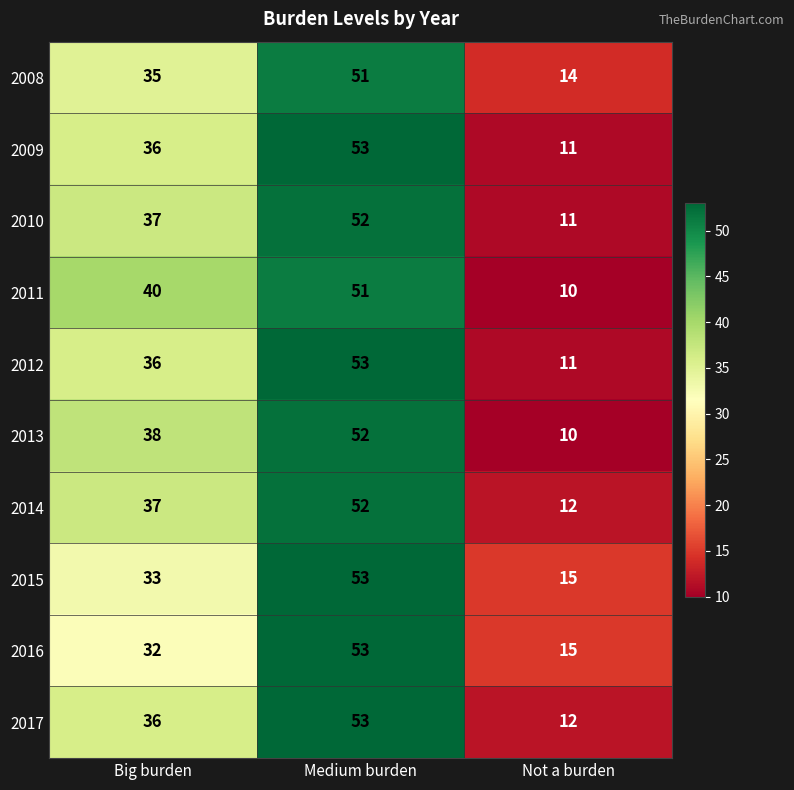

What is the maximum value for 2011?

51